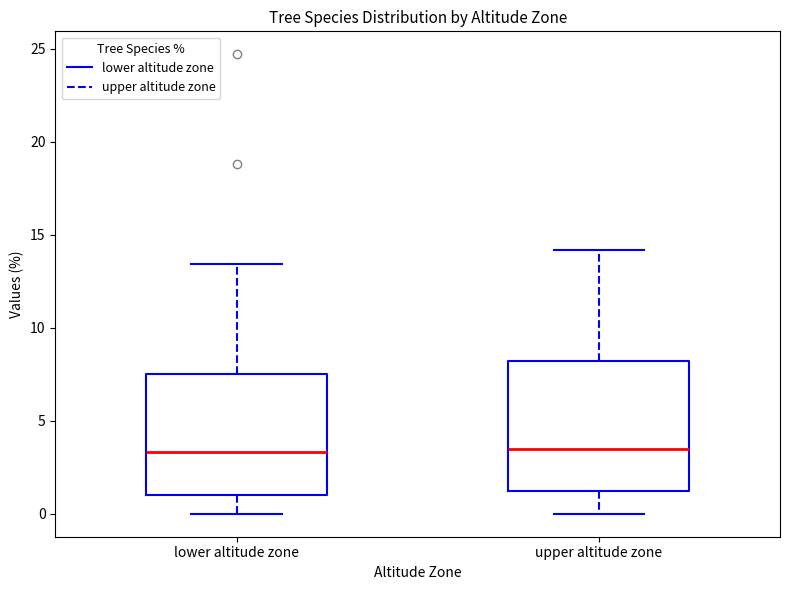

Reading left to right, transcribe this box plot: for each box, give where its median line is, the range the box spans, and where its two whiskers end, as read against the y-axis. The values are not printed on the chart, so give them approximately, as read against the axis.

lower altitude zone: median 3.5, box 1.0 to 7.5, whiskers 0.0 to 13.5
upper altitude zone: median 3.5, box 1.0 to 8.0, whiskers 0.0 to 14.0